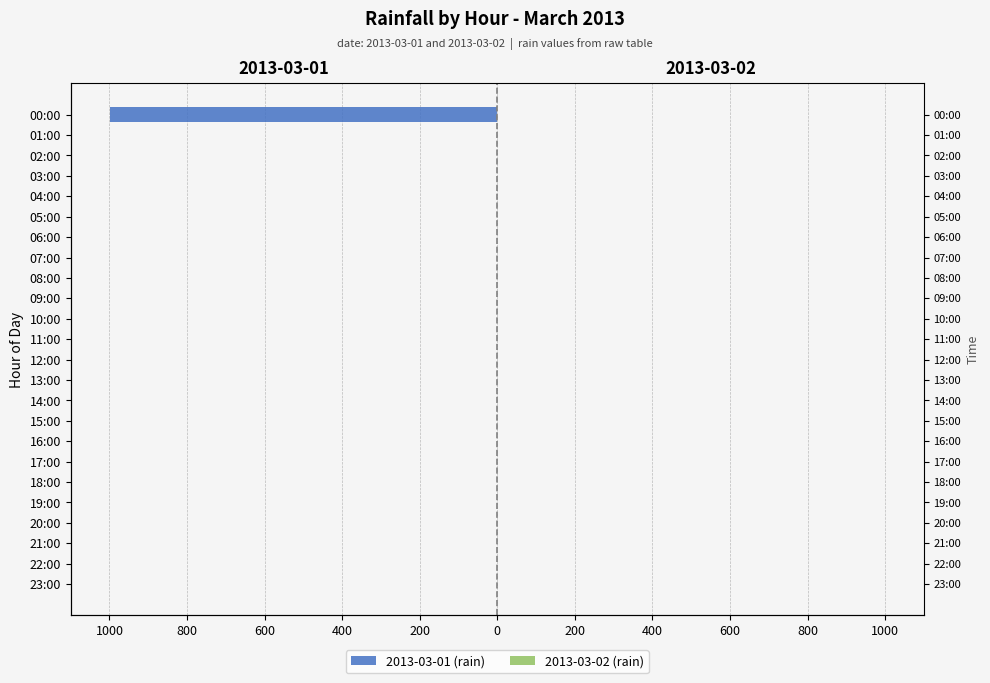

What is the value of the 2013-03-02 (rain) bar at the 23rd from the left?

0.7